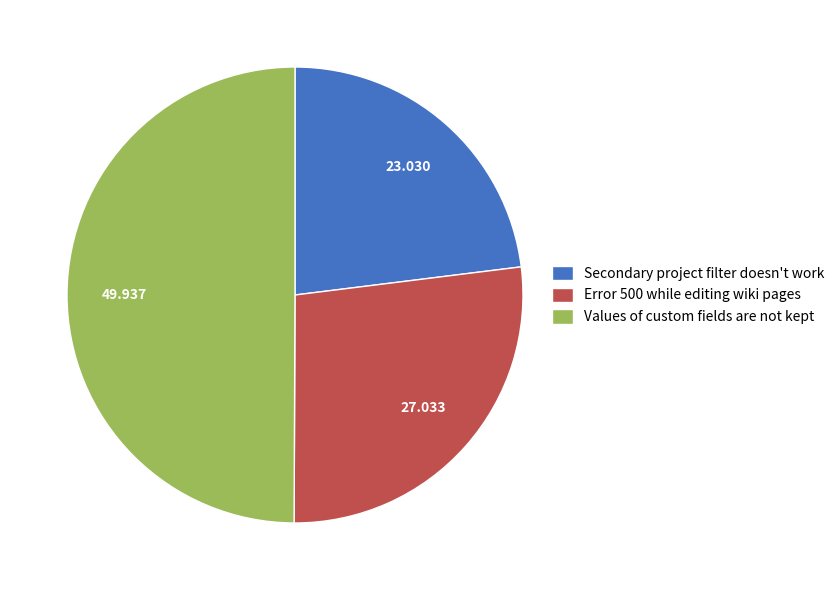

Between Values of custom fields are not kept and Error 500 while editing wiki pages, which is larger?

Values of custom fields are not kept